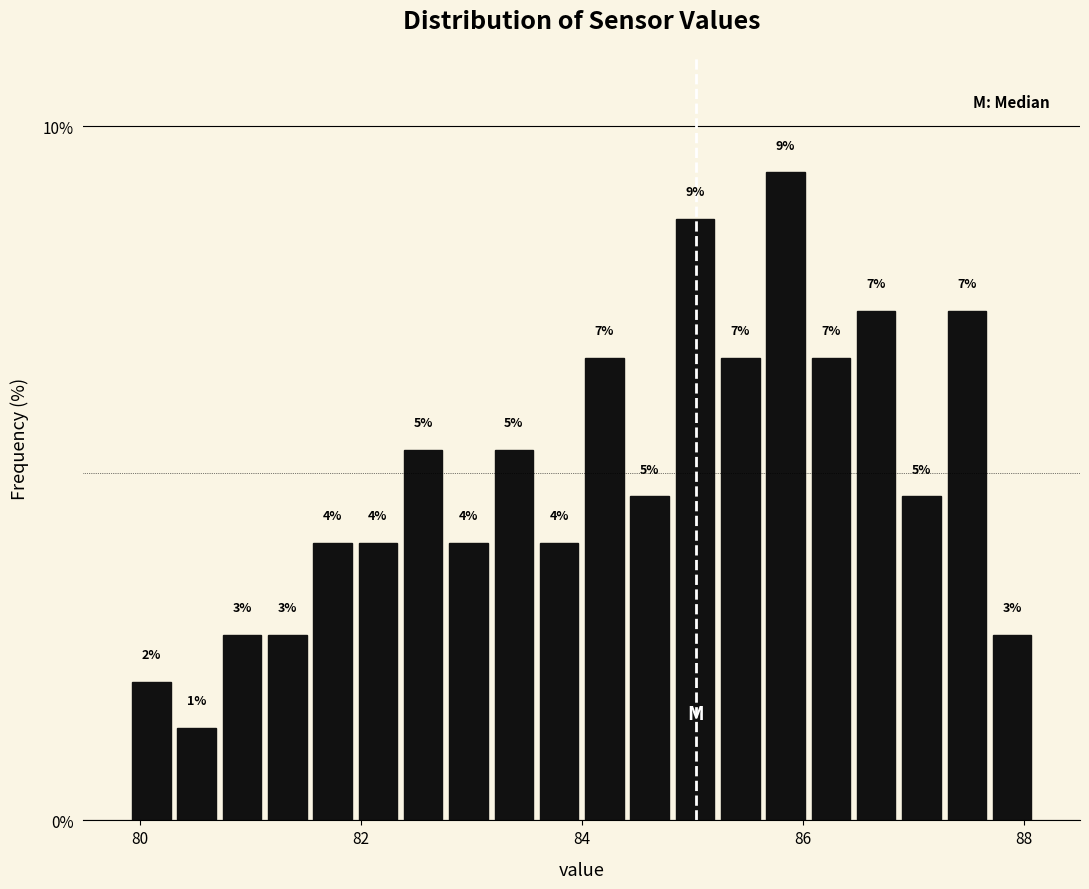

Read against the x-axis, roughly where is the centre of the tallest bar?

85.8